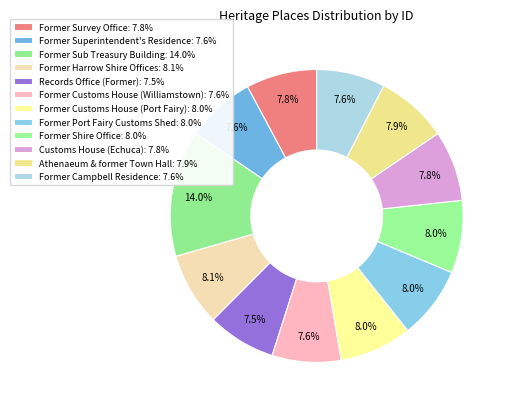

How many slices are in this pie chart?

12